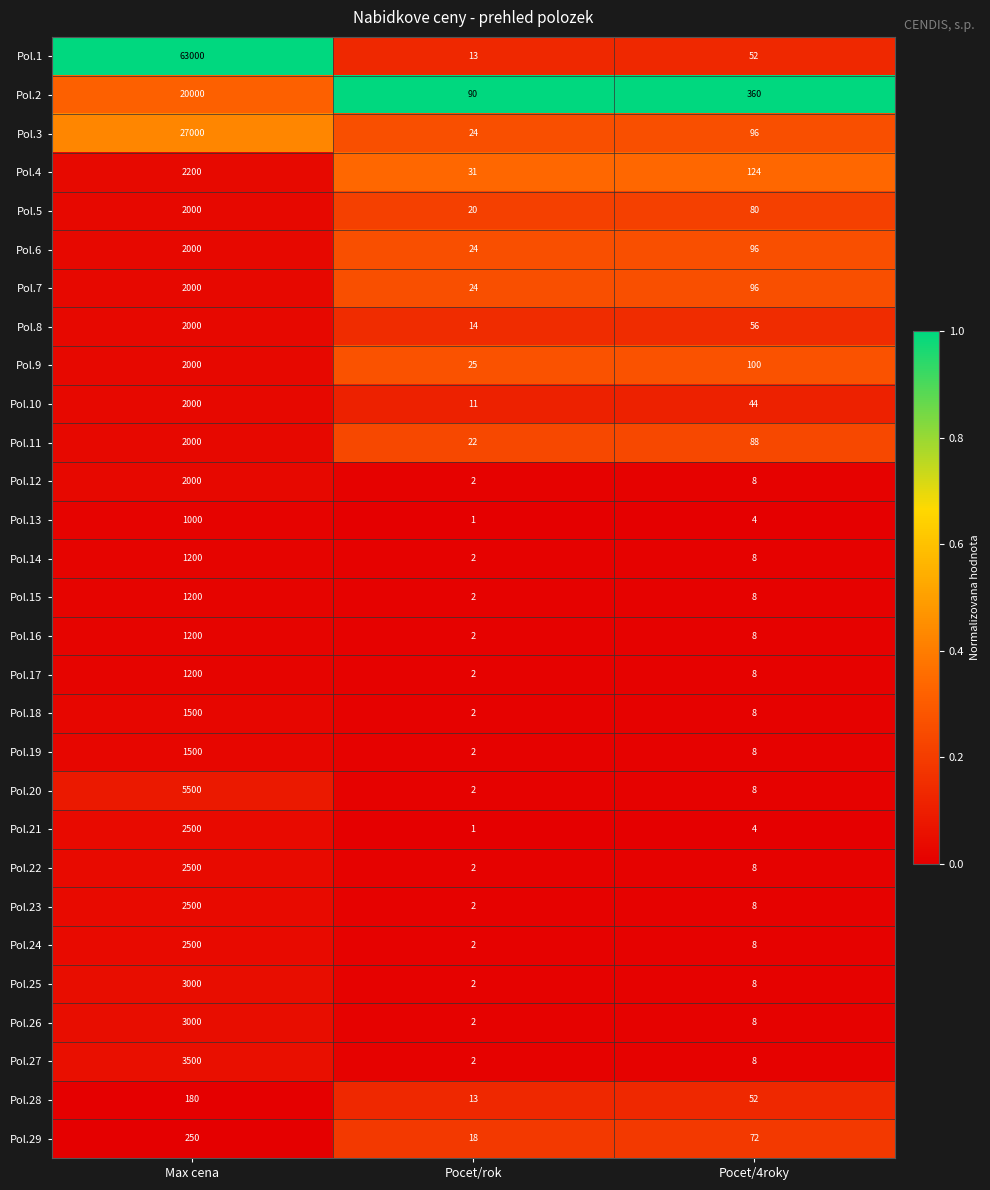

What is the spread (max minus min) of values at Max cena?

62820